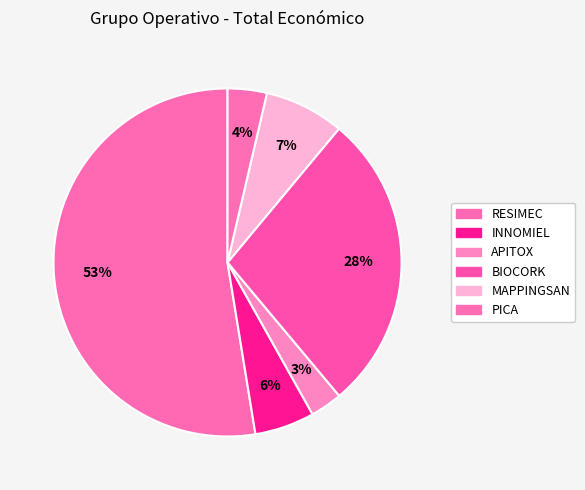

How many slices are in this pie chart?

6